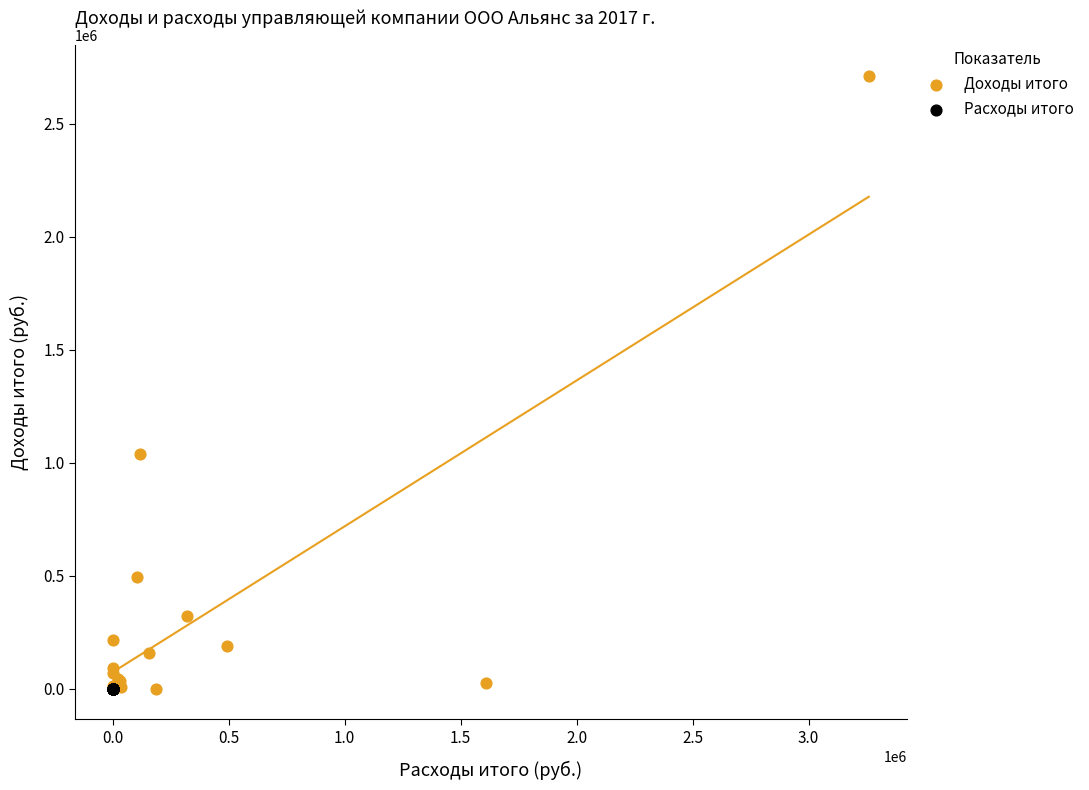

Which series has the largest Y range (max minus min)?

Доходы итого